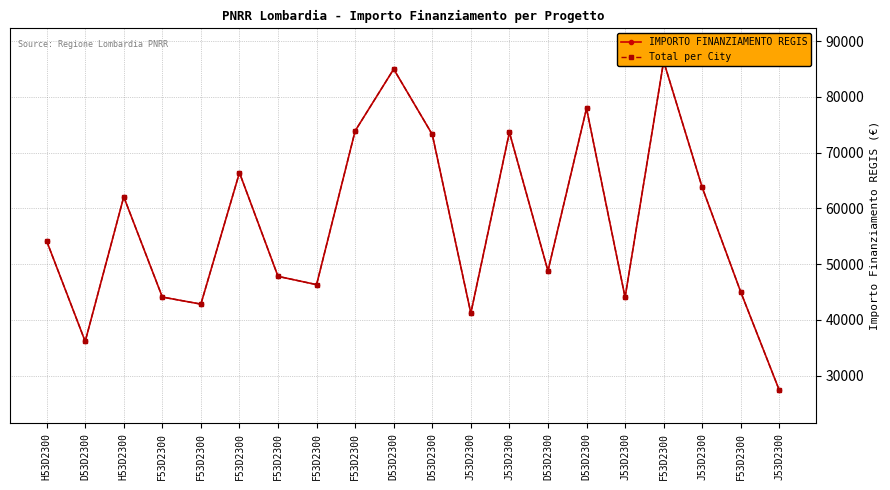

In Total per City, how many points are lower than both neighbors (excluding endpoints)?

6